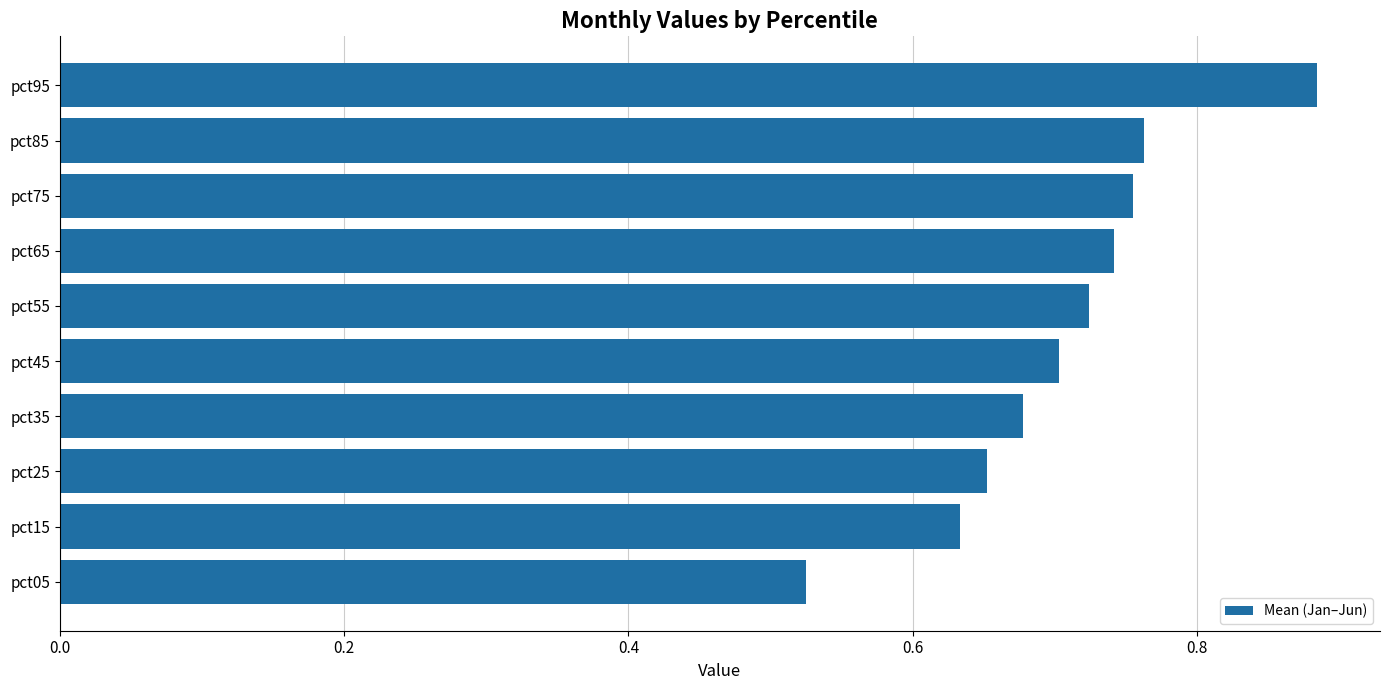

List the labels in order of value, largest first.

pct95, pct85, pct75, pct65, pct55, pct45, pct35, pct25, pct15, pct05